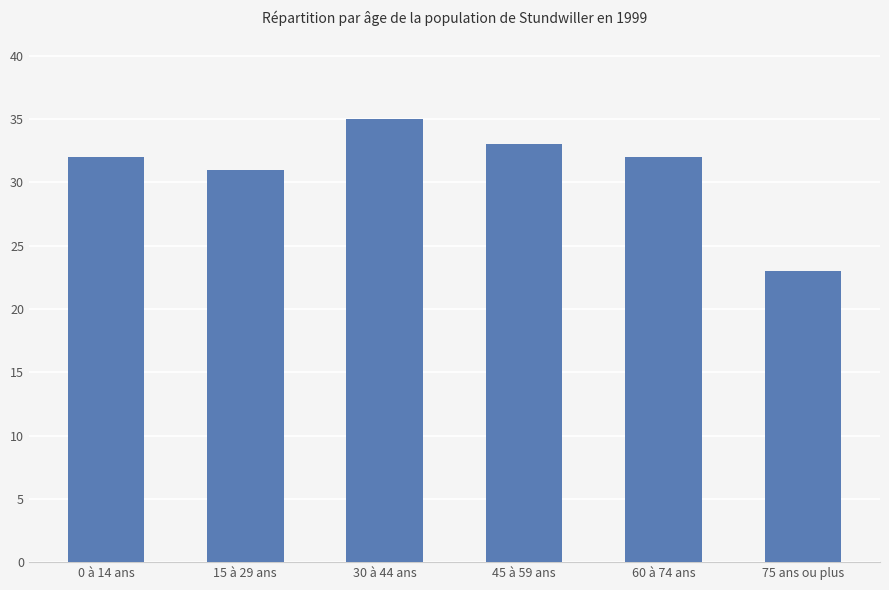

What is the label of the 2nd bar from the right?

60 à 74 ans